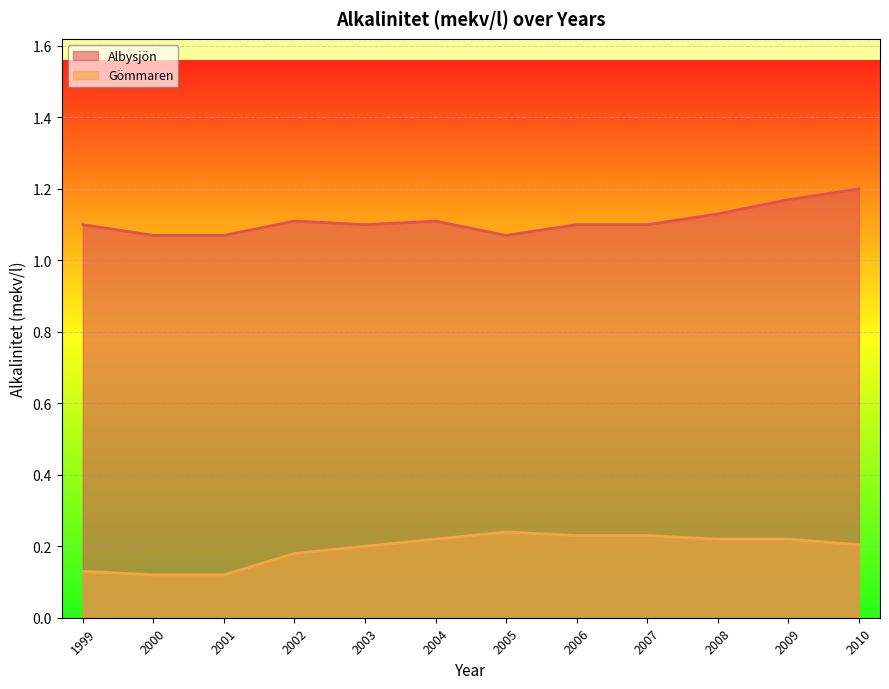

True or false: Gömmaren and Albysjön intersect in this chart.

False